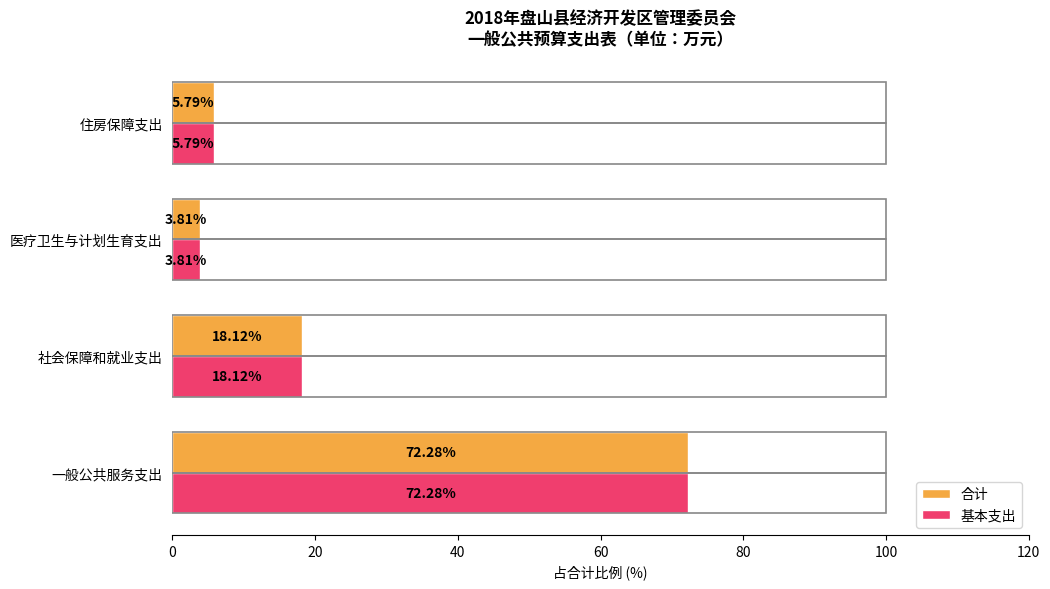

What is the sum of all 基本支出 values?

100.0